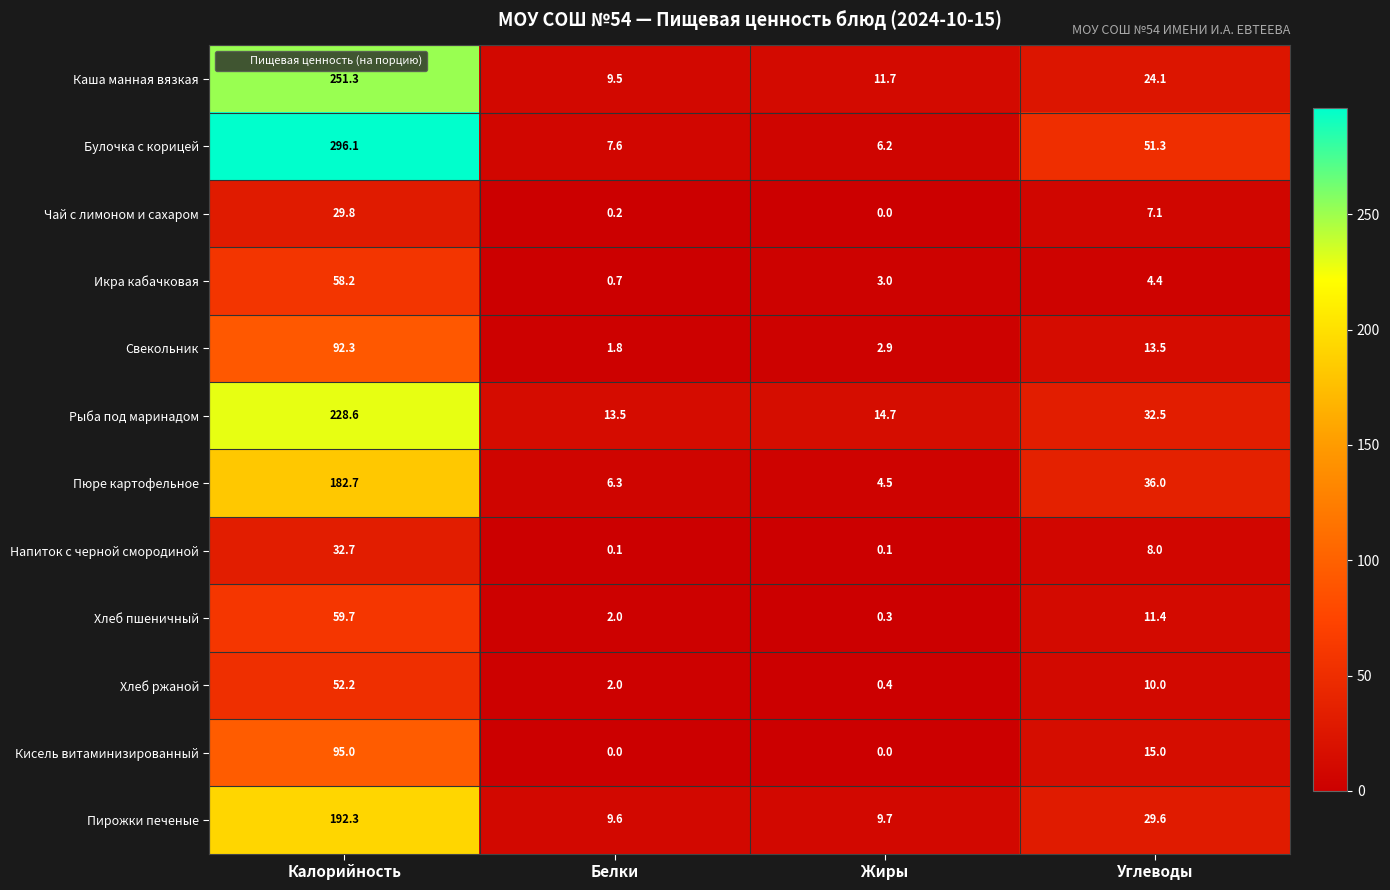

True or false: Хлеб ржаной has a value of 0.4 at Белки.

False